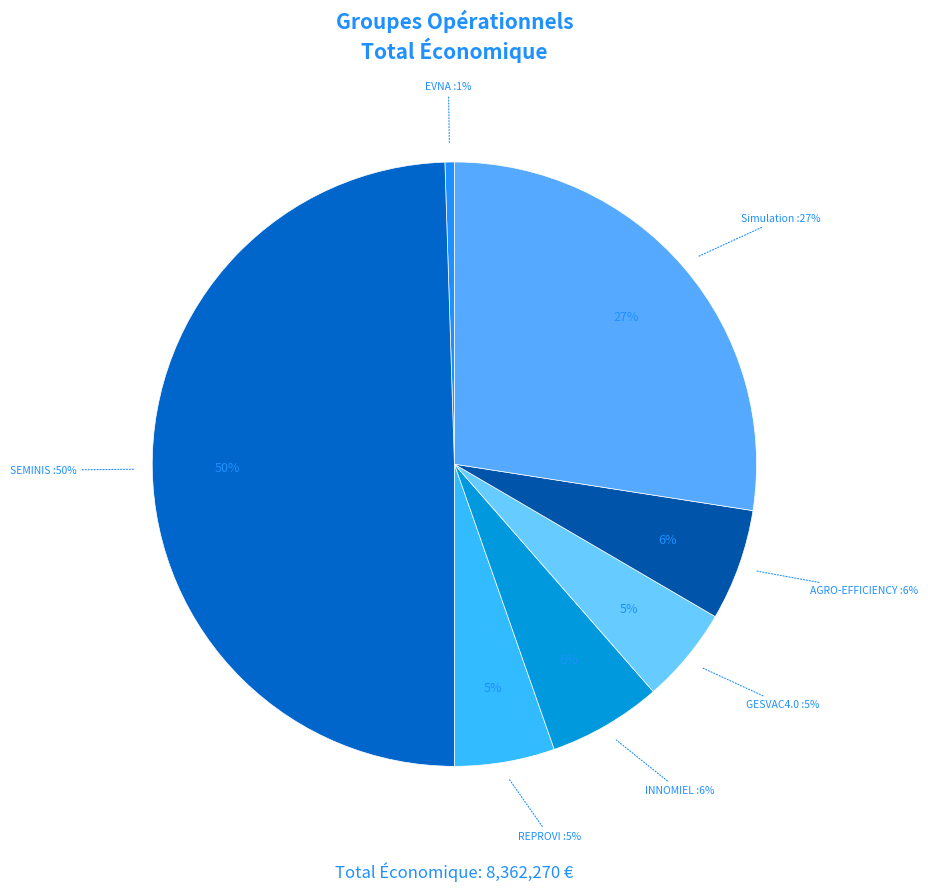

To the nearest percent, what is the difference between the largest and smallest slice percentages?

49%